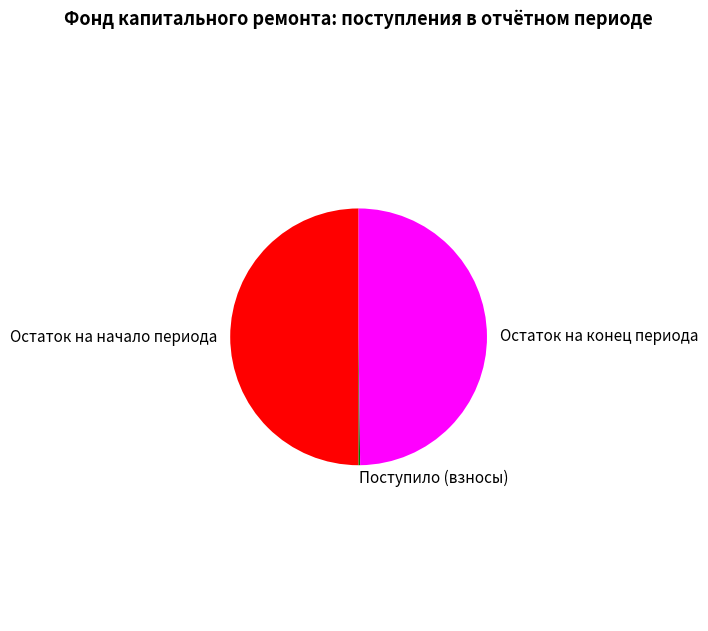

True or false: Остаток на конец периода accounts for 50% of the total.

True